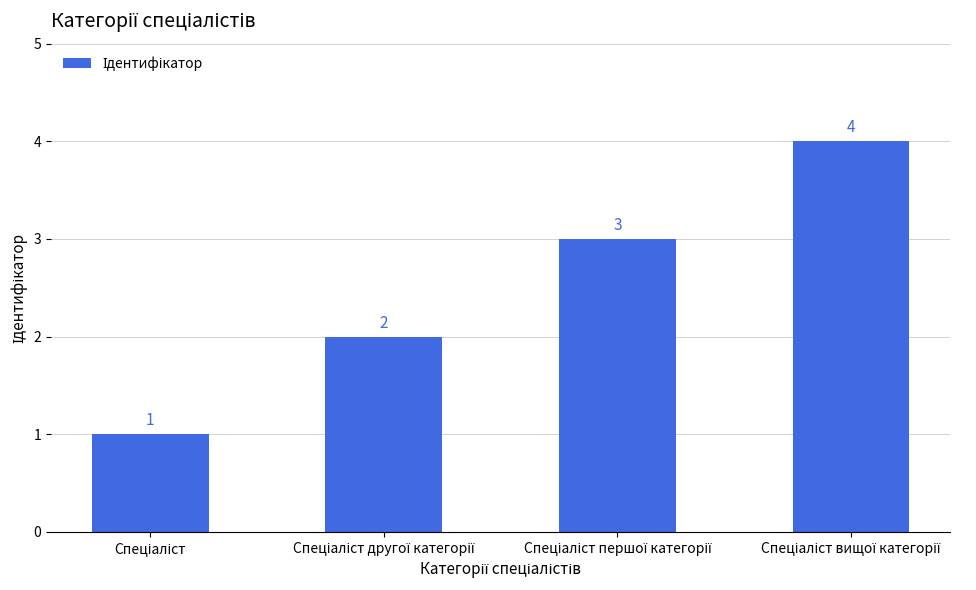

What is the value of the 1st bar from the left?

1